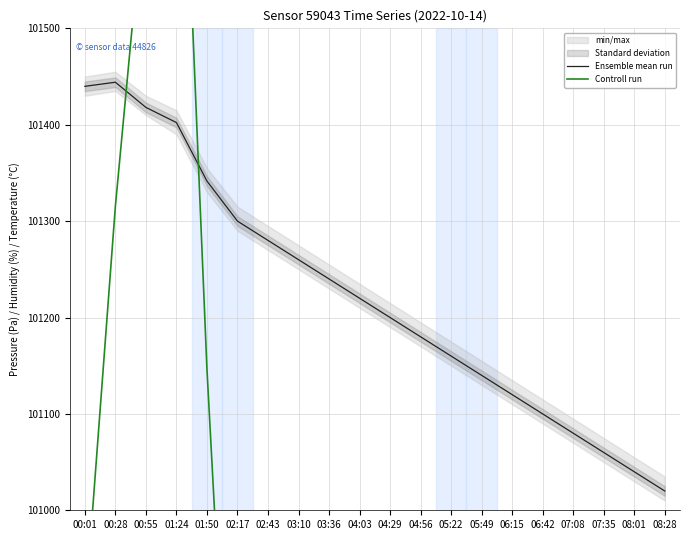

What position from the left is 03:10?

8